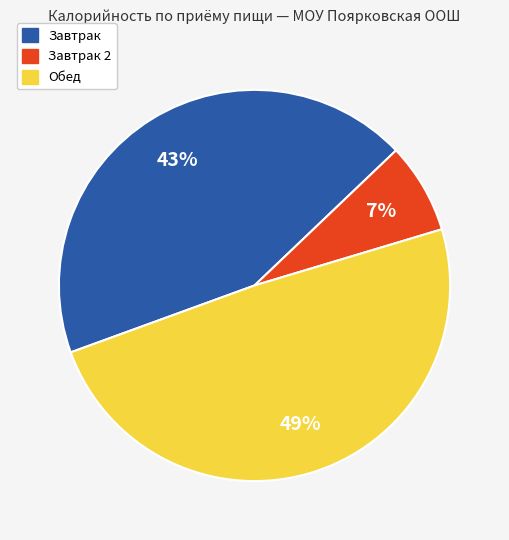

How many segments does this pie chart have?

3